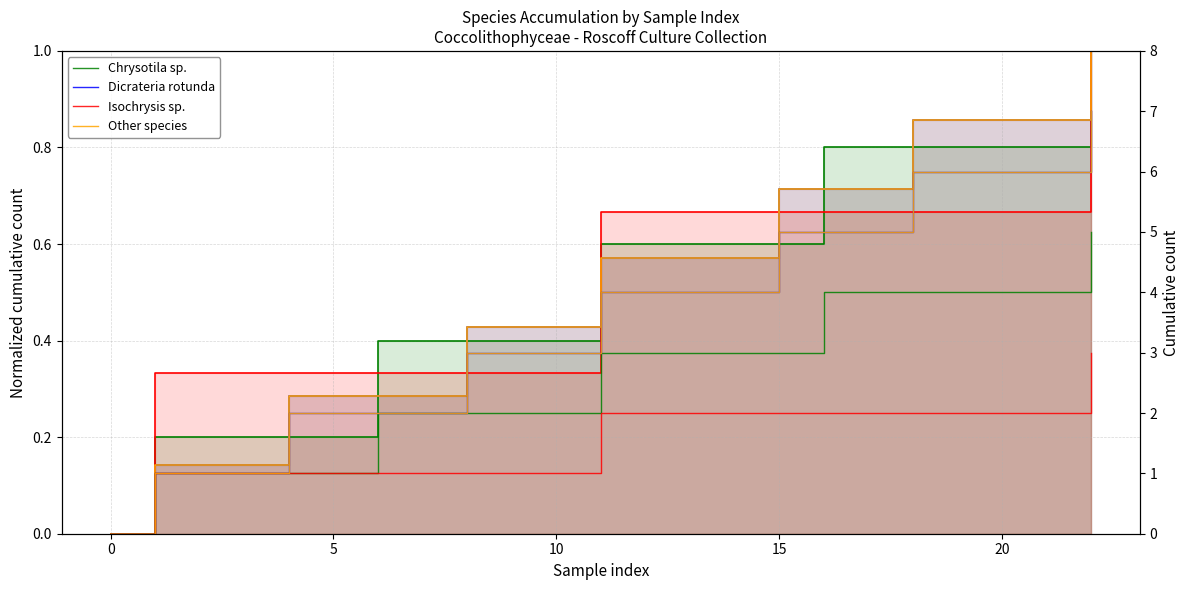

What is the value of the Isochrysis sp. point at the 15th from the left?

2